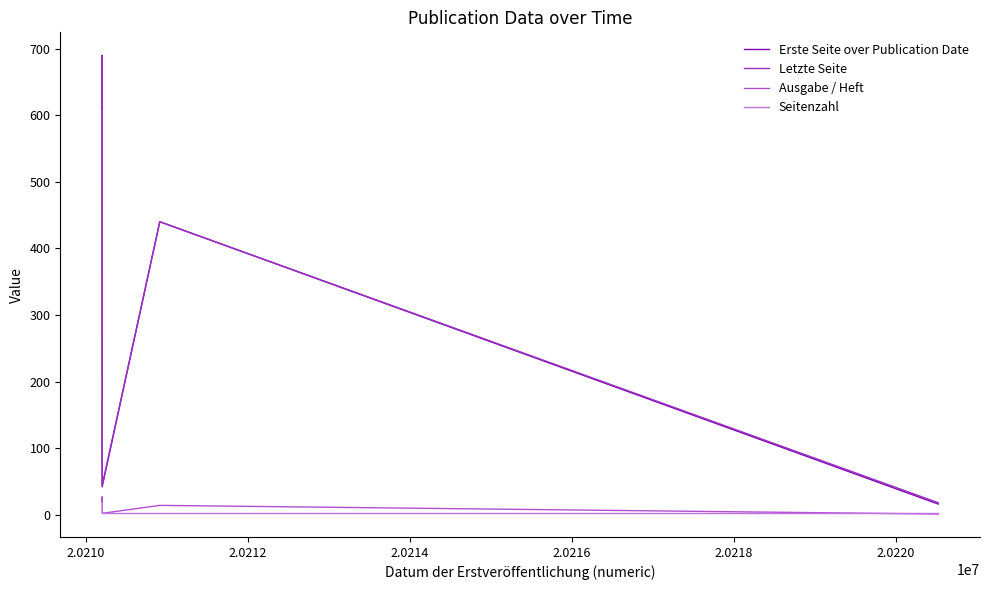

The Ausgabe / Heft series shows 3 at 2.0212. True or false?

False